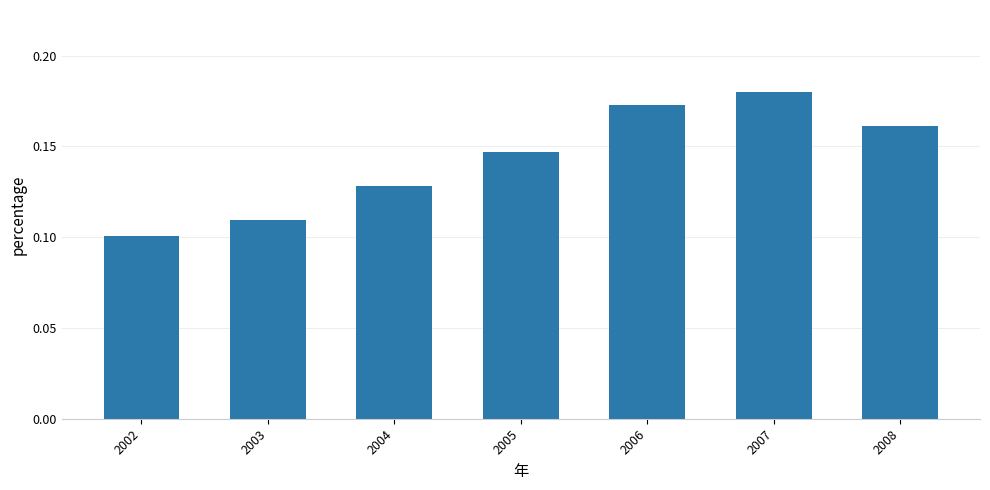

Rank the categories by value from highest to lowest.

2007, 2006, 2008, 2005, 2004, 2003, 2002